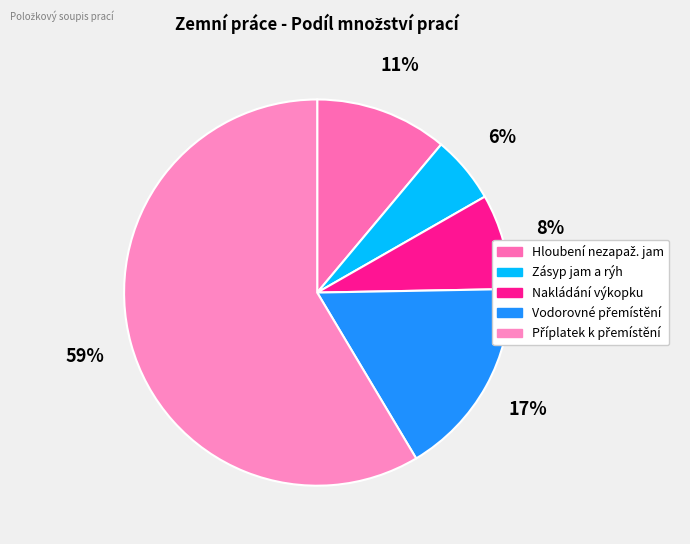

To the nearest percent, what is the average slice percentage?

20%